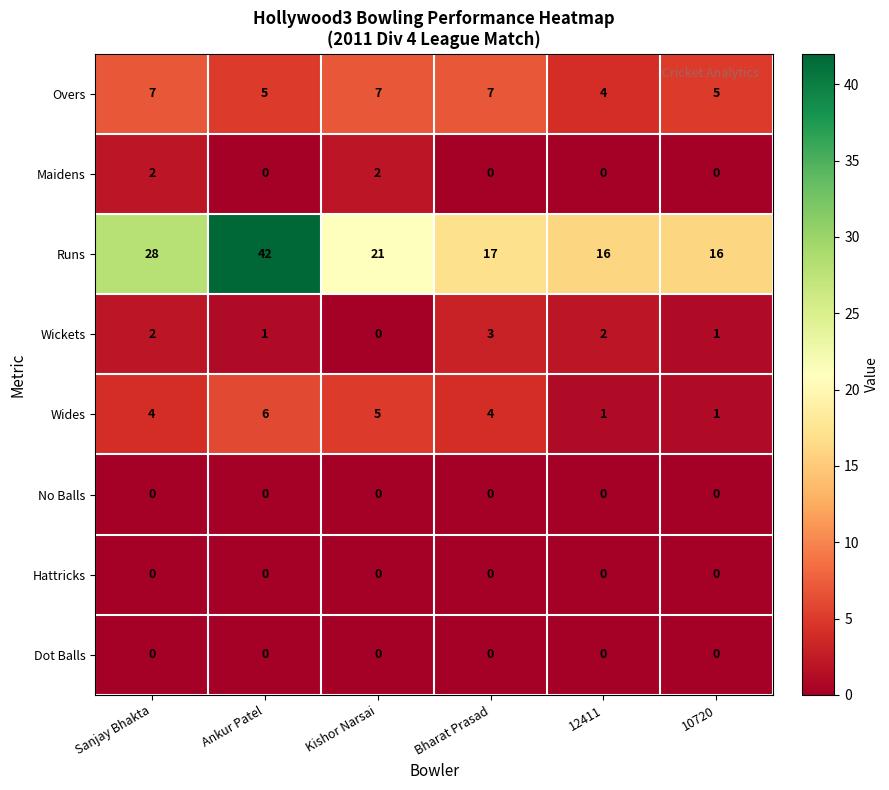

True or false: Runs has a value of 21 at Kishor Narsai.

True